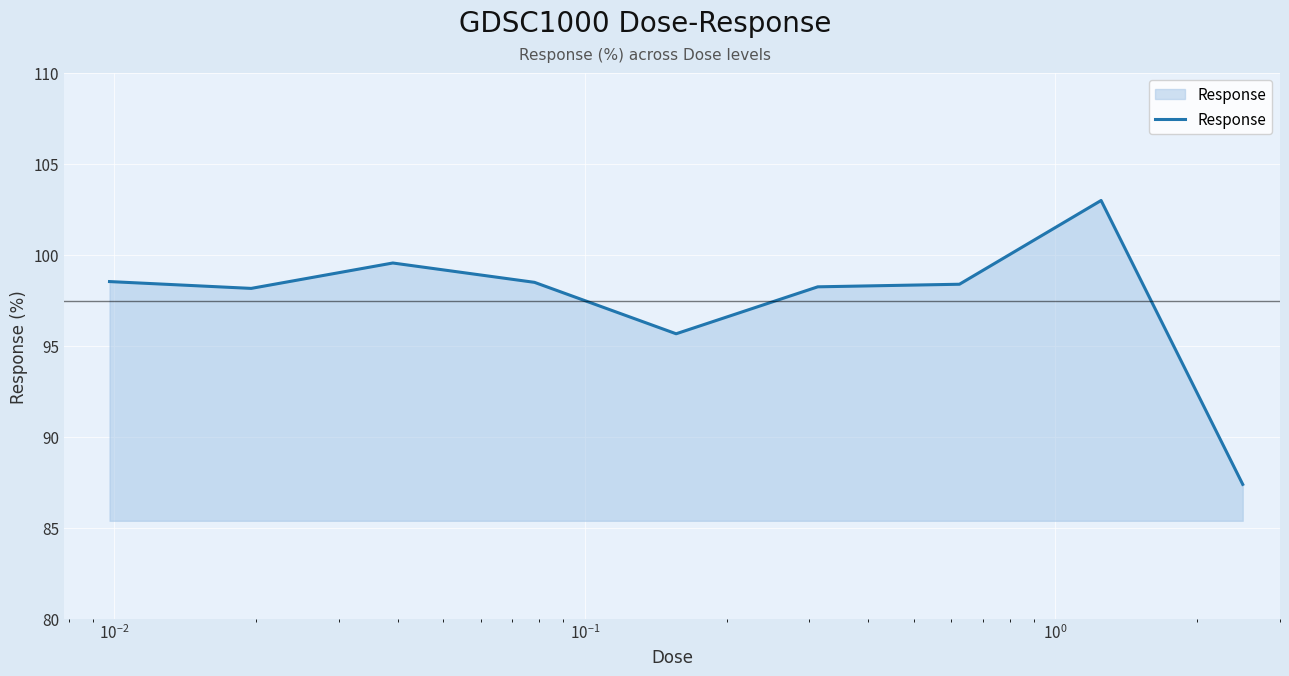

What is the greatest value displayed?

103.0